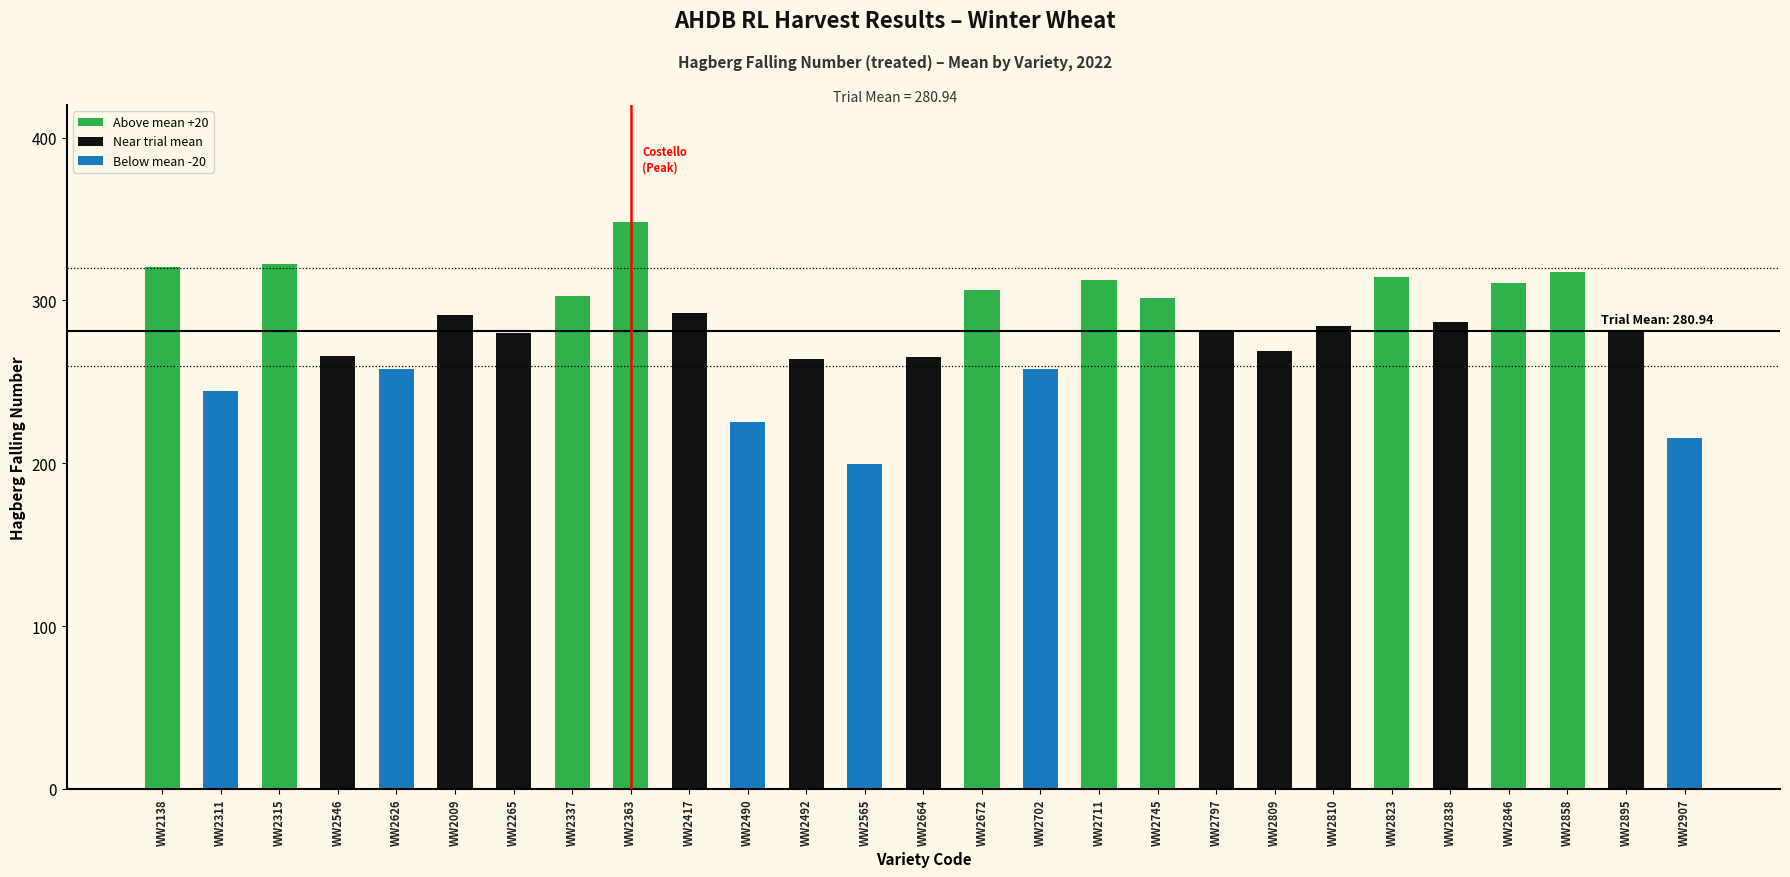

Which category has the highest value across all series?

WW2363